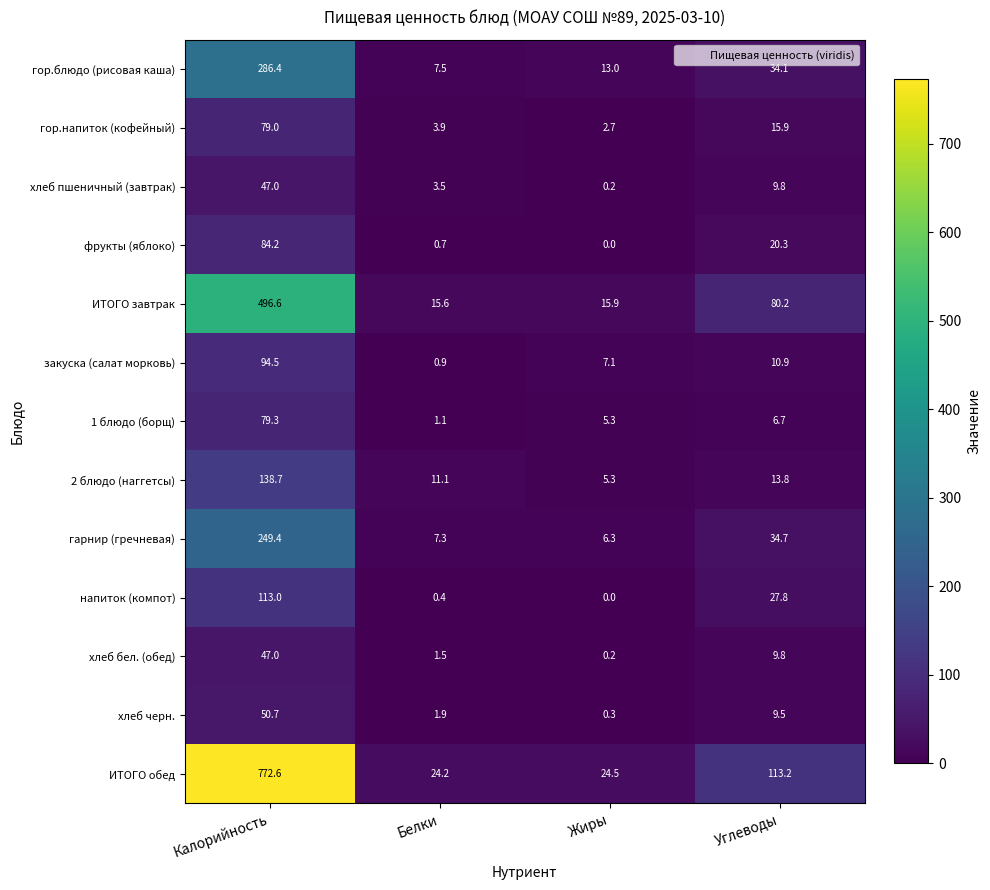

List the labels in order of закуска (салат морковь) value, smallest first.

Белки, Жиры, Углеводы, Калорийность